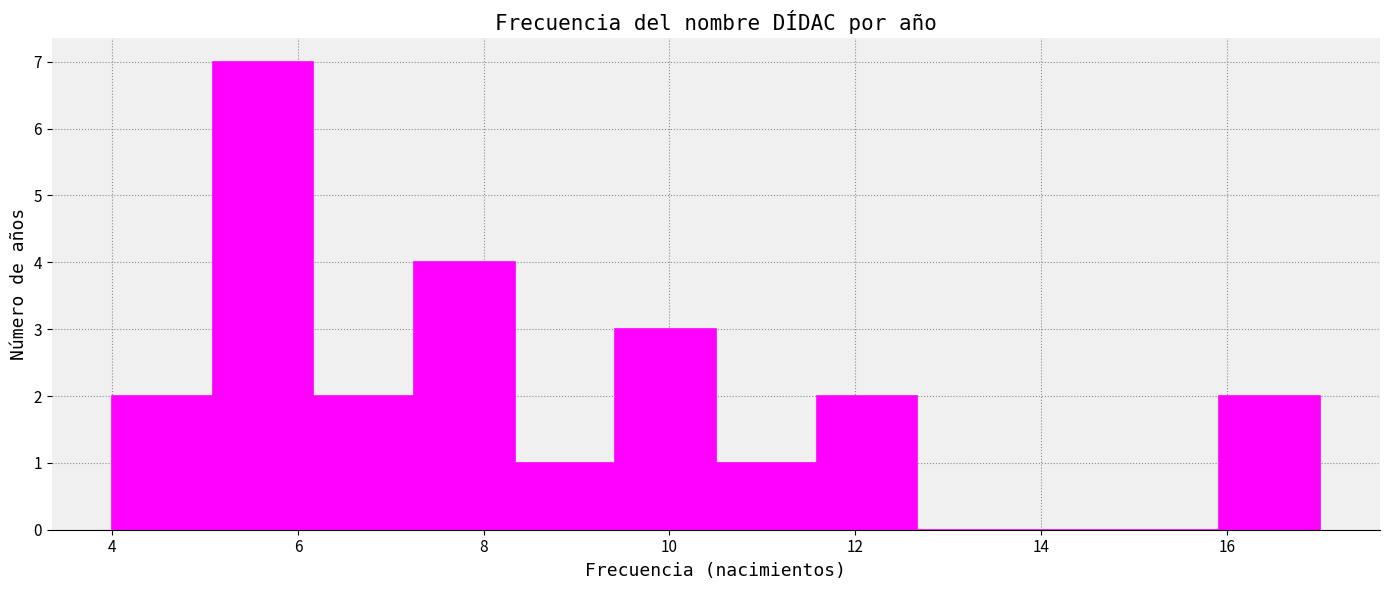

Reading left to right, transcribe this chart: for each bar, give the range it covers on the x-axis and its height. Neither the bar edges nor the heights are printed on the chart, so give them approximately, as read against the axes.

4.0 to 5.0: 2
5.0 to 6.2: 7
6.2 to 7.2: 2
7.2 to 8.4: 4
8.4 to 9.4: 1
9.4 to 10.6: 3
10.6 to 11.6: 1
11.6 to 12.6: 2
12.6 to 13.8: 0
13.8 to 14.8: 0
14.8 to 16.0: 0
16.0 to 17.0: 2